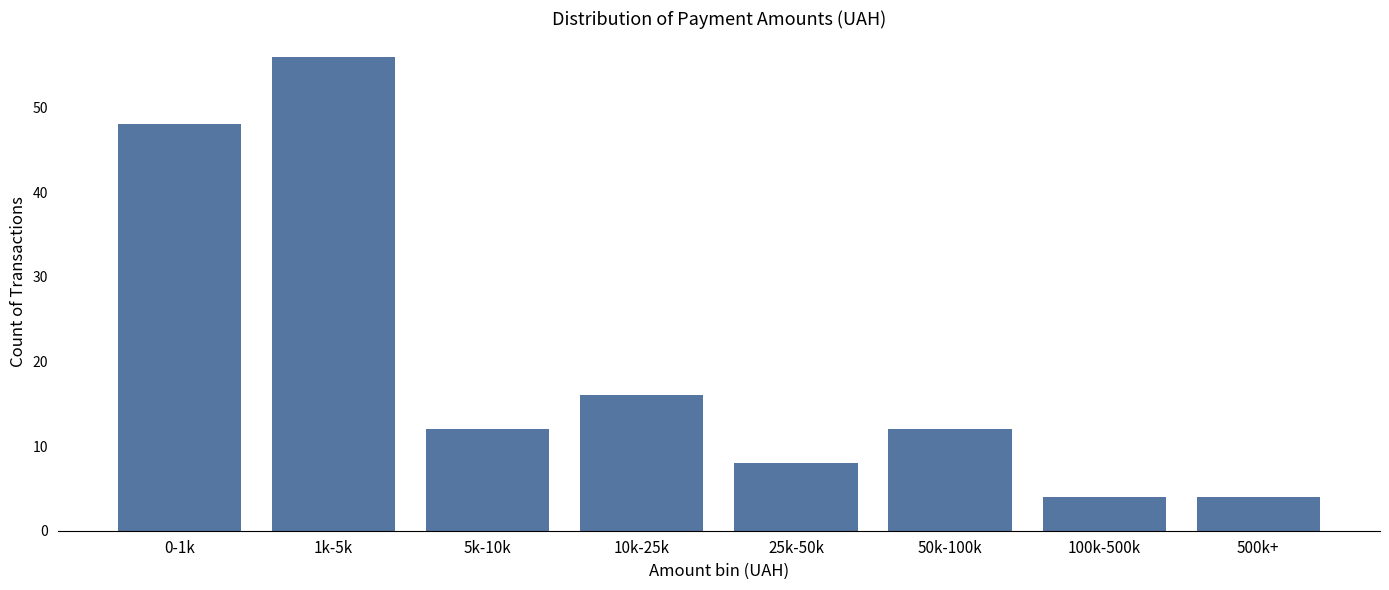

Reading left to right, what are all the values shown in this chart?

0-1k=48	1k-5k=56	5k-10k=12	10k-25k=16	25k-50k=8	50k-100k=12	100k-500k=4	500k+=4